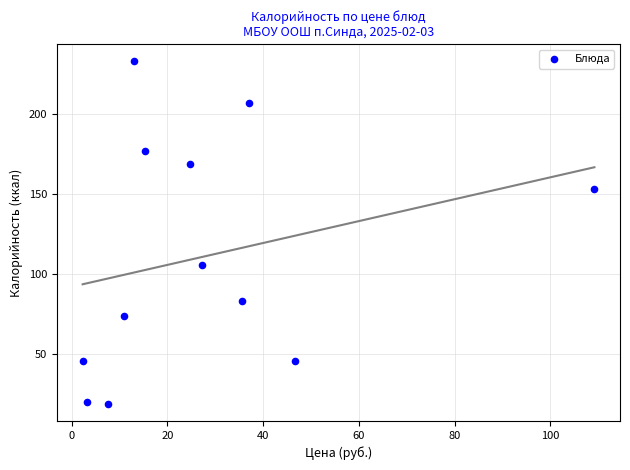

What is the average Y value?

111